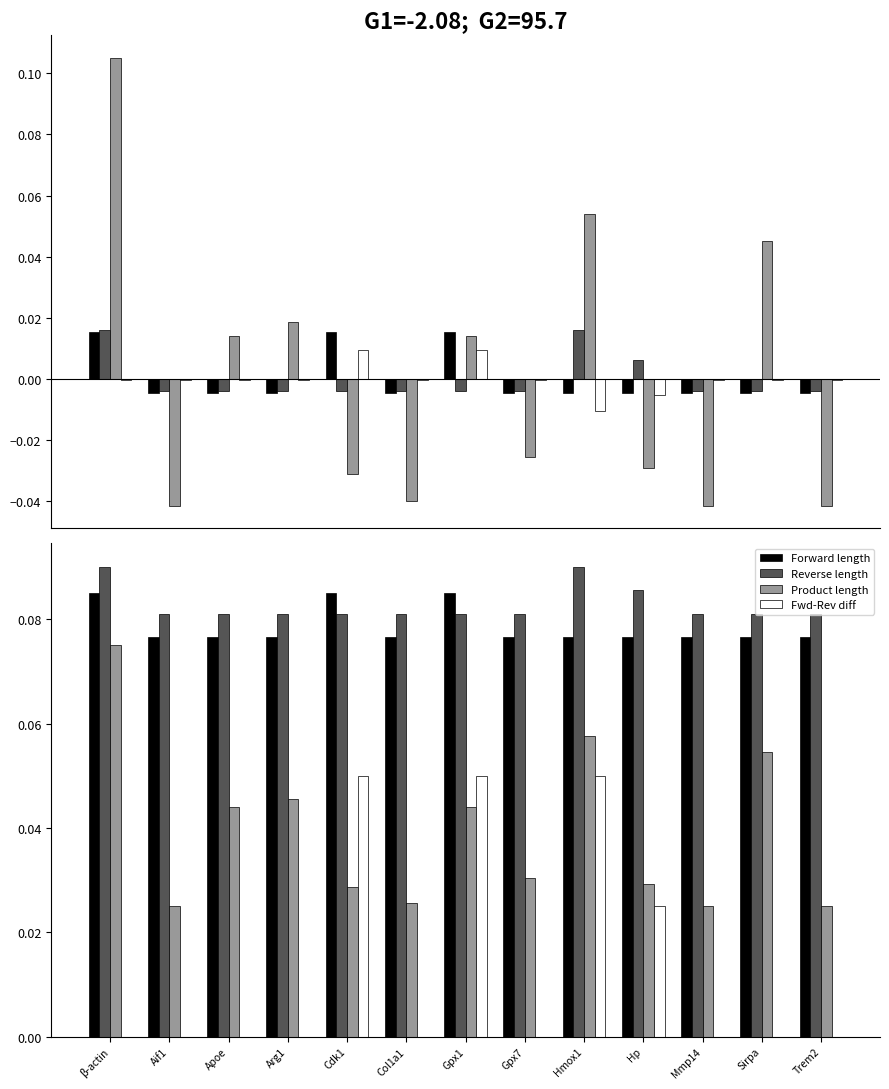

Reading left to right, list all the values displayed in this chart.

Forward length: 0.1	0.1	0.1	0.1	0.1	0.1	0.1	0.1	0.1	0.1	0.1	0.1	0.1
Reverse length: 0.1	0.1	0.1	0.1	0.1	0.1	0.1	0.1	0.1	0.1	0.1	0.1	0.1
Product length: 0.1	0.0	0.0	0.0	0.0	0.0	0.0	0.0	0.1	0.0	0.0	0.1	0.0
Fwd-Rev diff: 0.0	0.0	0.0	0.0	0.1	0.0	0.1	0.0	0.1	0.0	0.0	0.0	0.0